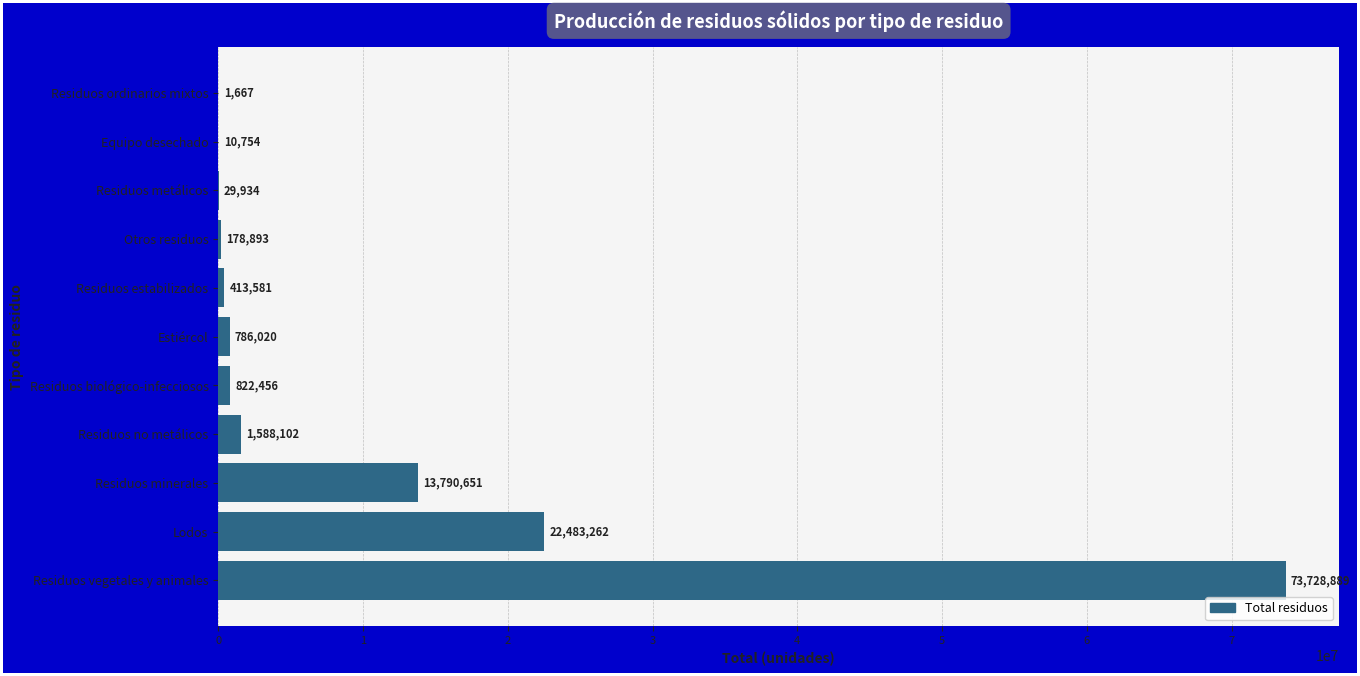

Between Residuos vegetales y animales and Equipo desechado, which is larger?

Residuos vegetales y animales